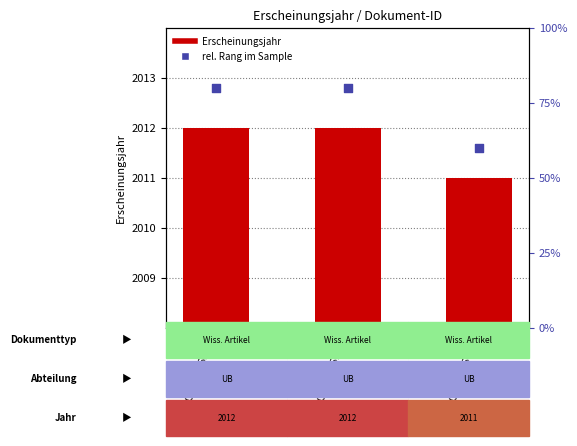

Is the value of rel. Rang im Sample at OPUS4-6360 greater than the value of Erscheinungsjahr at OPUS4-5920?

No